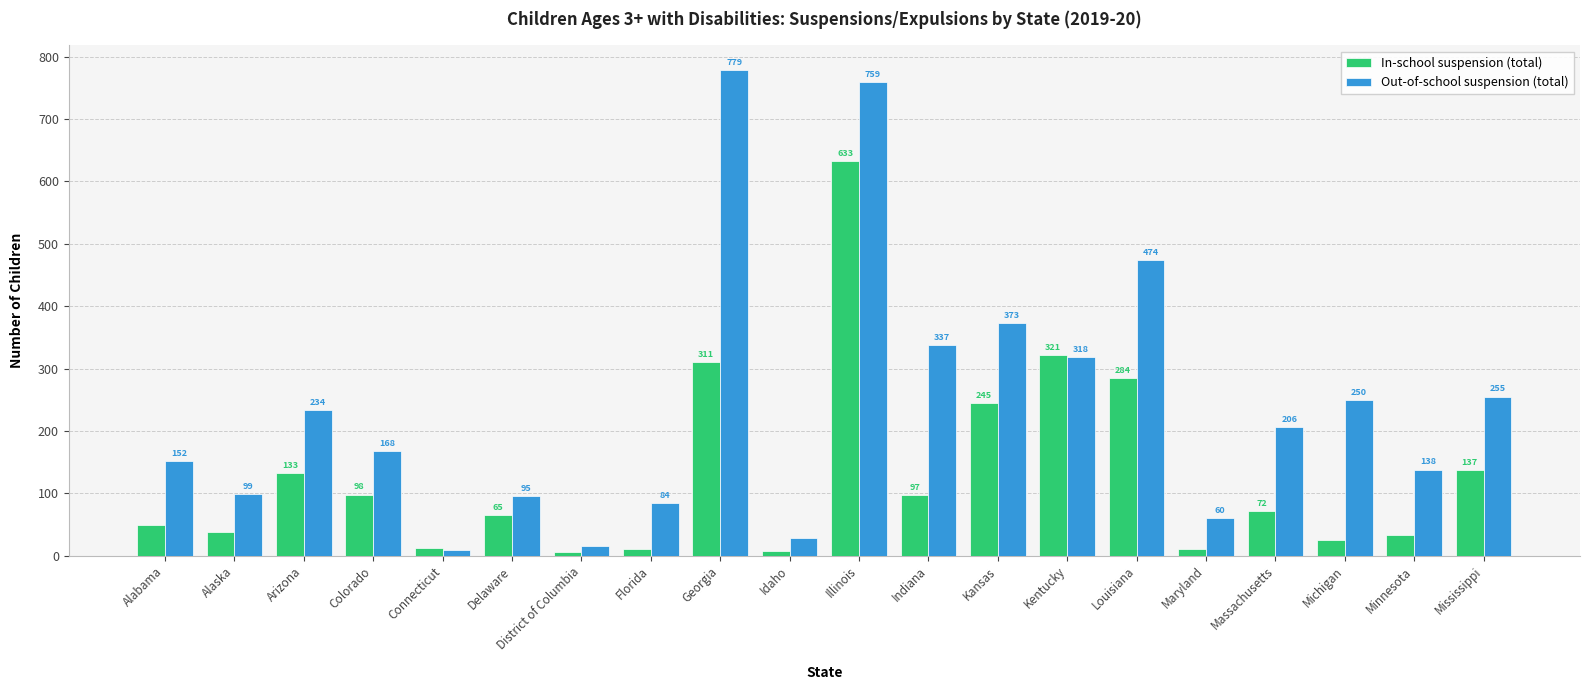

At how many categories does at least one series exceed 202?

10